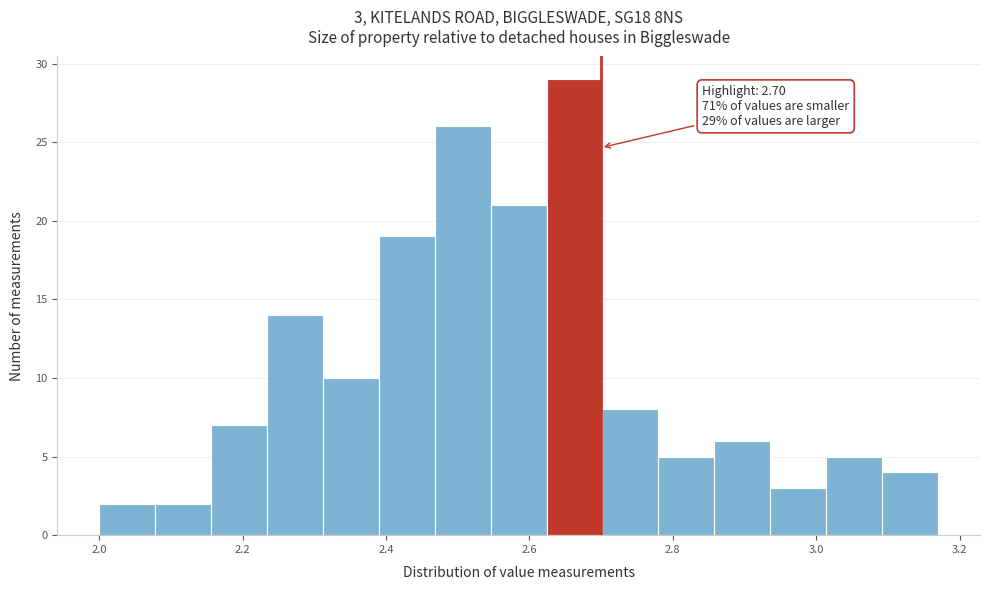

Read against the x-axis, roughly where is the centre of the tallest bar?

2.66